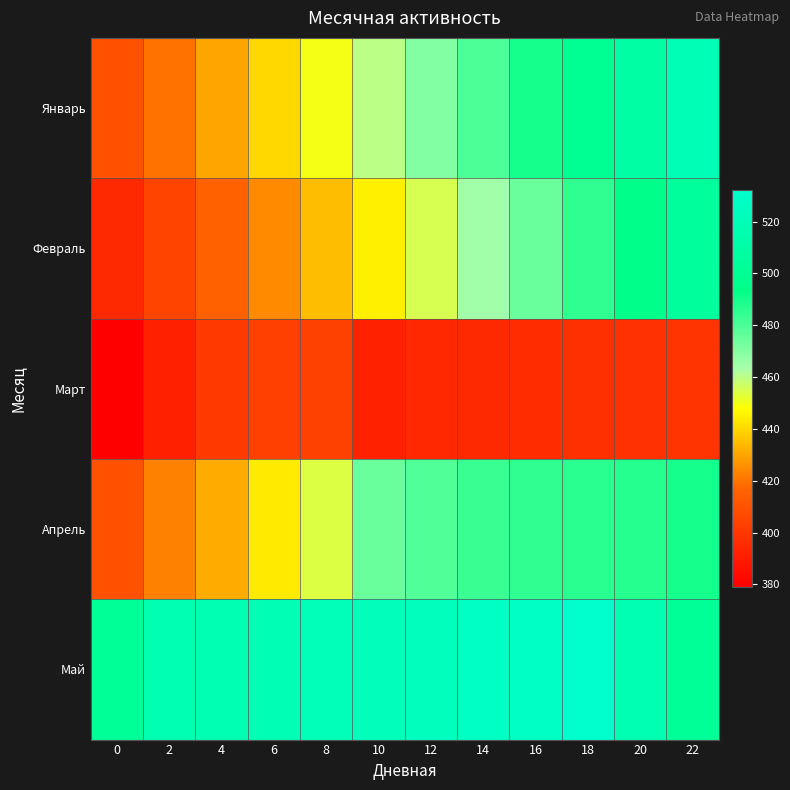

What is the total value across all series at 16?

2374